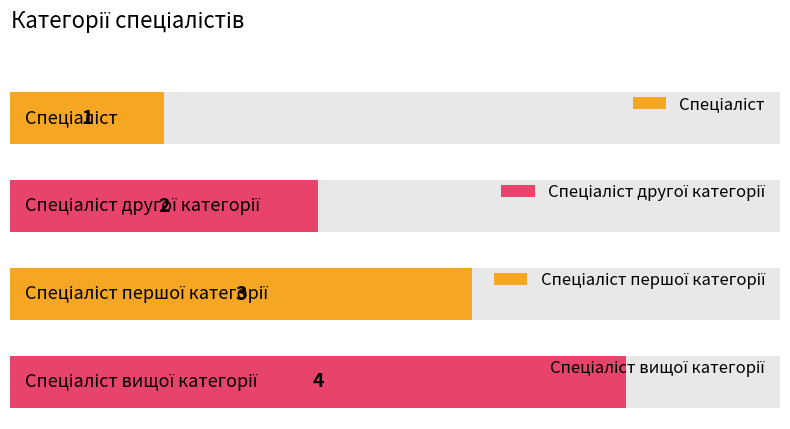

The chart shows a value of 3 at Спеціаліст вищої категорії. True or false?

False